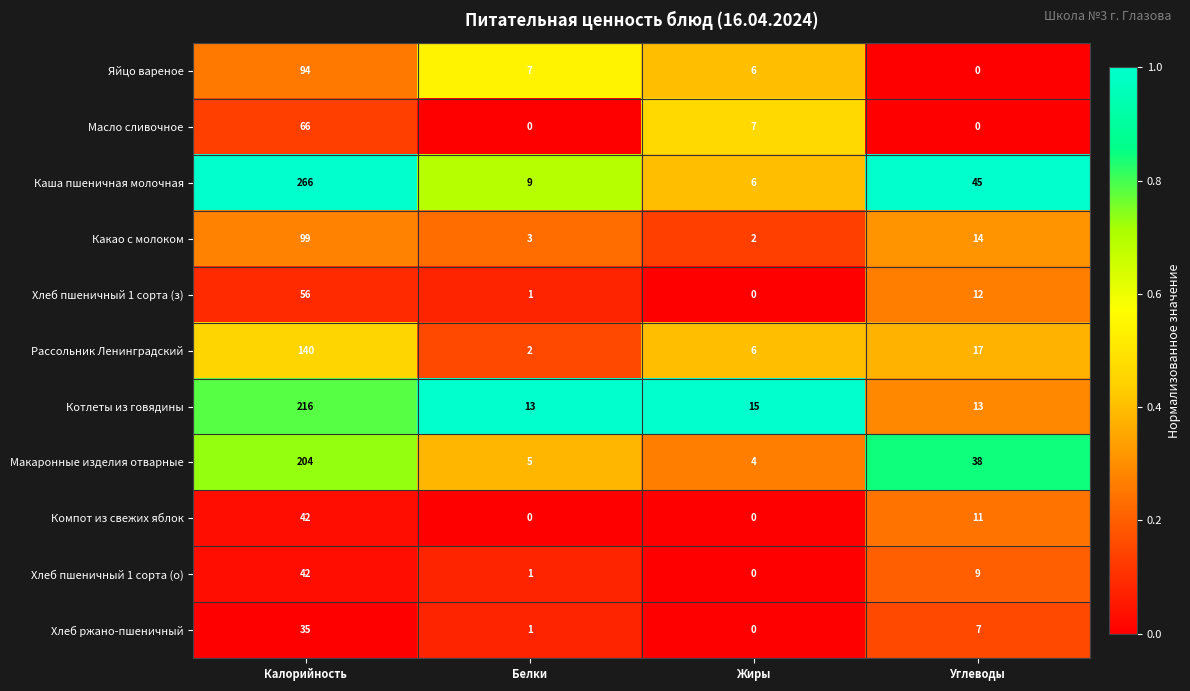

Count the number of categories in the chart.

4